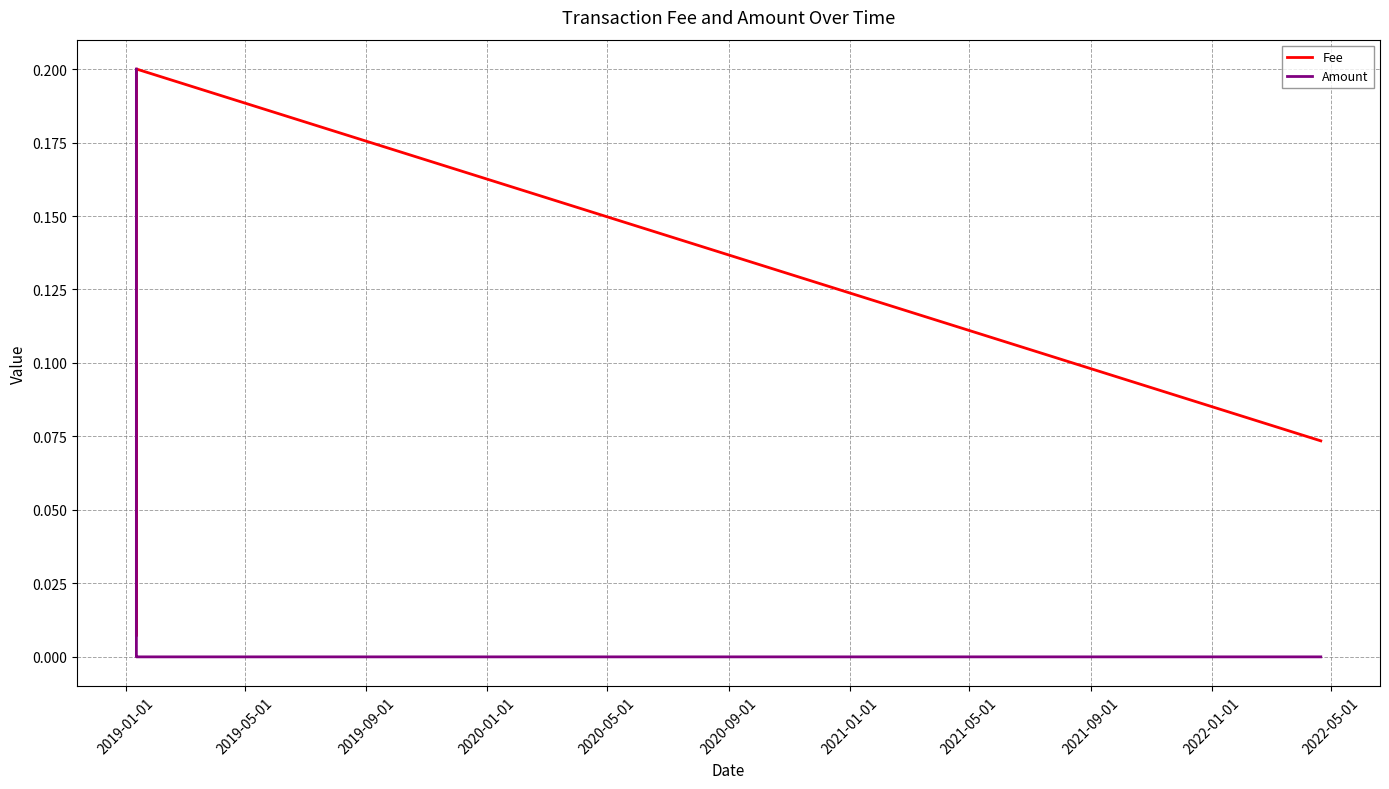

How many times do Amount and Fee cross each other?

1